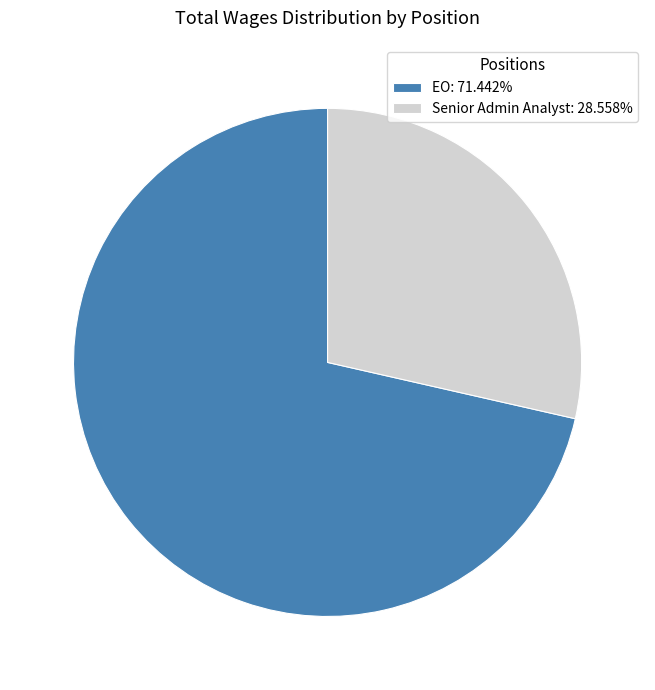

Count the number of slices in the pie.

2